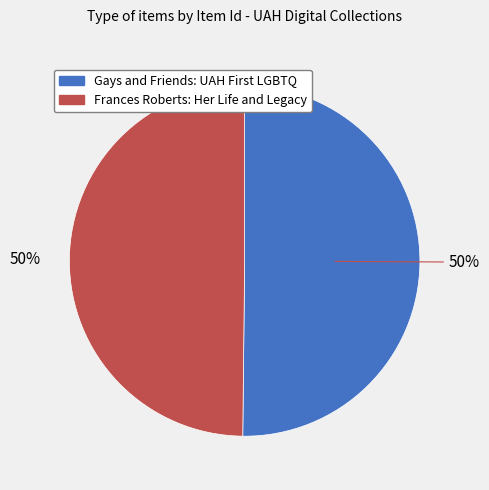

To the nearest percent, what is the average slice percentage?

50%